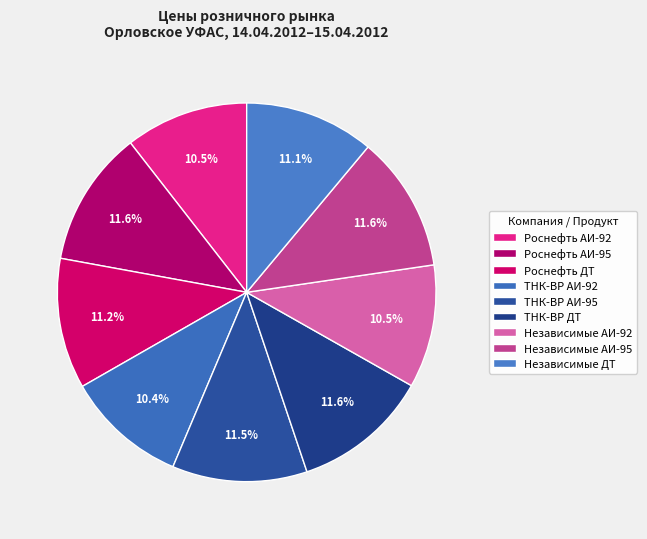

How many segments does this pie chart have?

9